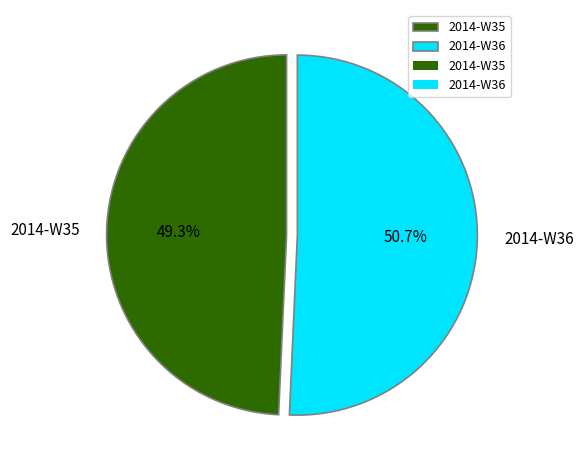

Is the sum of 2014-W35 and 2014-W36 greater than half?

Yes